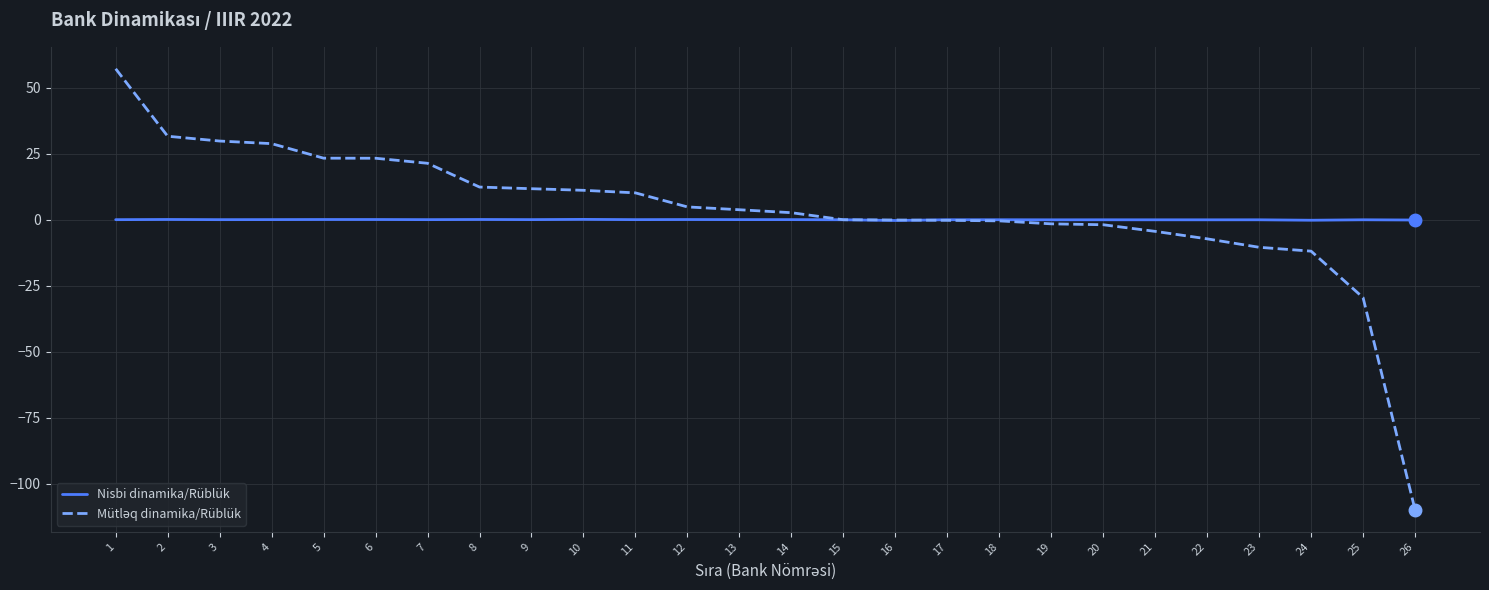

Is it true that Nisbi dinamika/Rüblük equals -0.0 at 17?

True